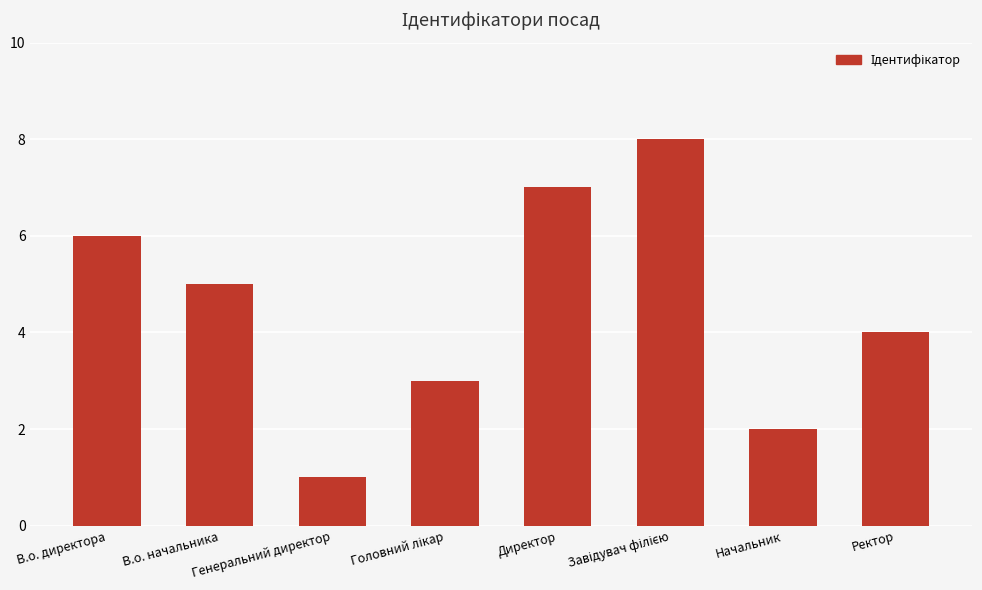

What is the difference between the maximum and minimum values?

7